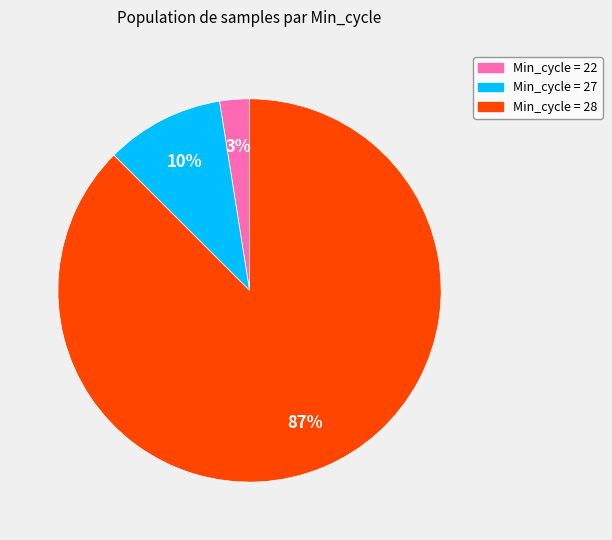

Count the number of slices in the pie.

3